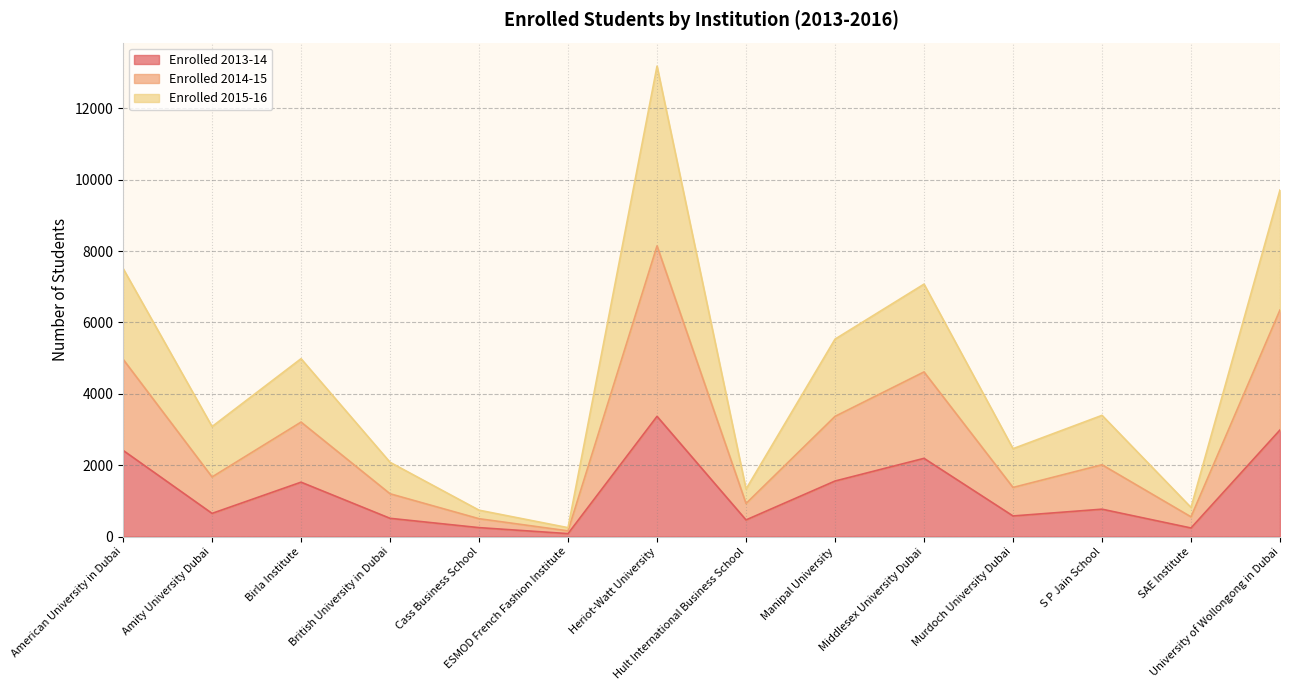

What position from the right is ESMOD French Fashion Institute?

9